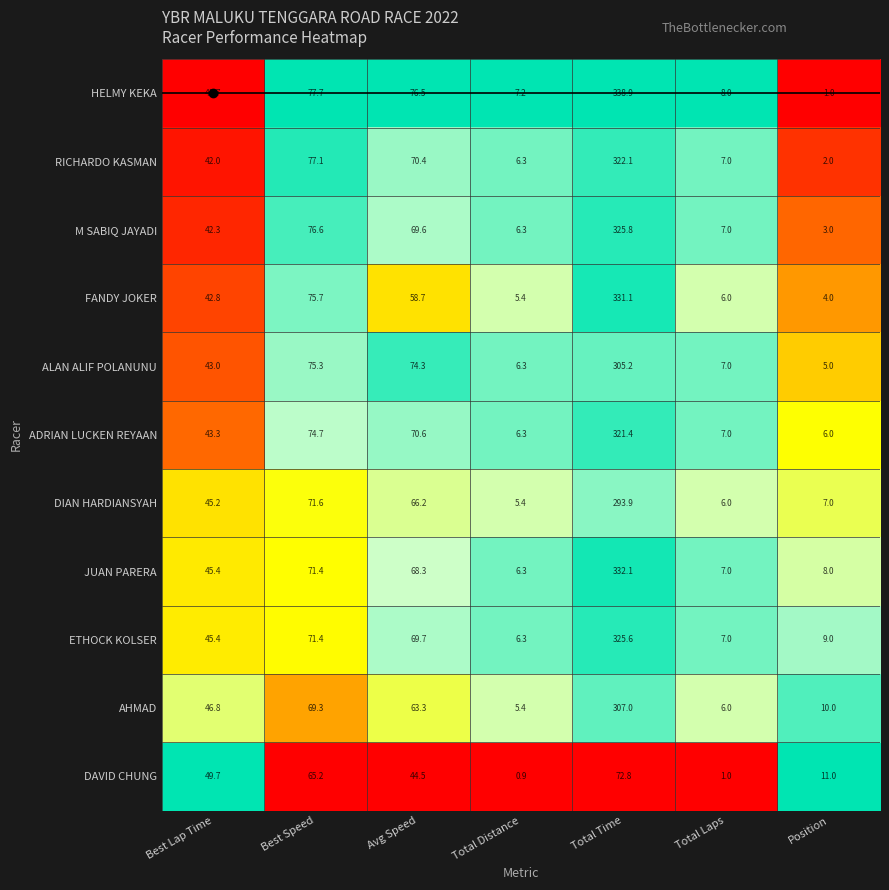

What is the difference between the highest and lowest values at Best Lap Time?

8.0